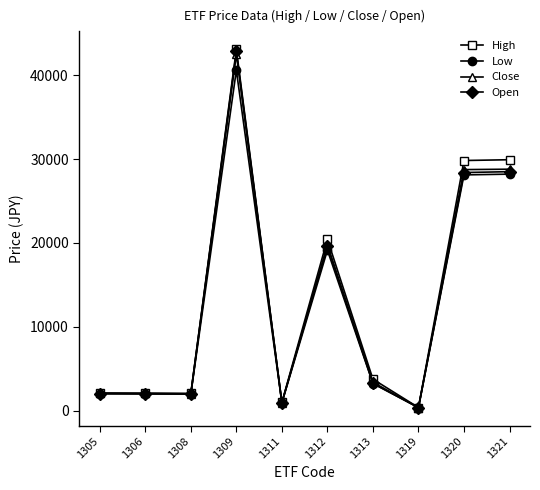

Which series has the largest range (max minus min)?

High